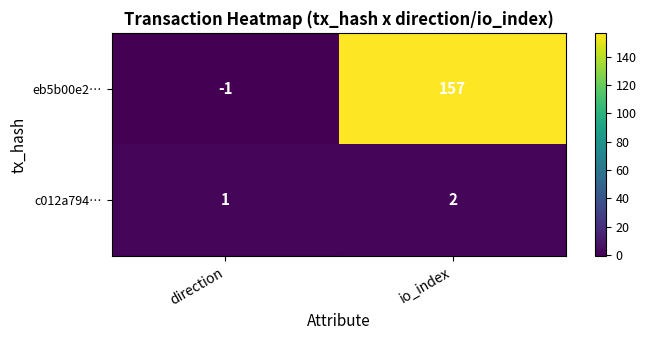

Reading left to right, what are all the values shown in this chart?

eb5b00e2…: -1	157
c012a794…: 1	2